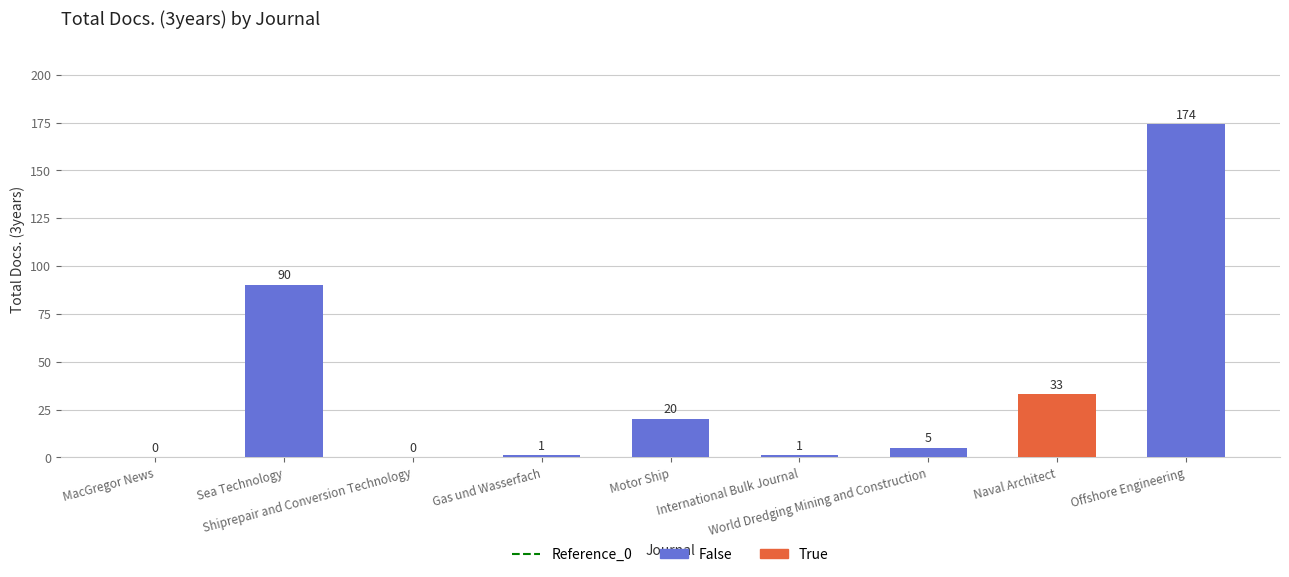

What is the maximum value shown in the chart?

174